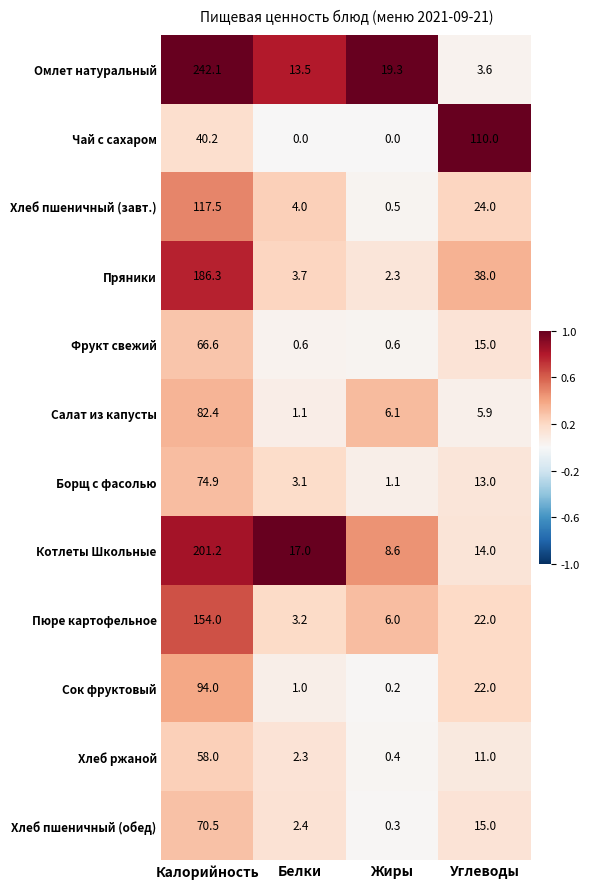

Read the Пряники value at Жиры.

2.3